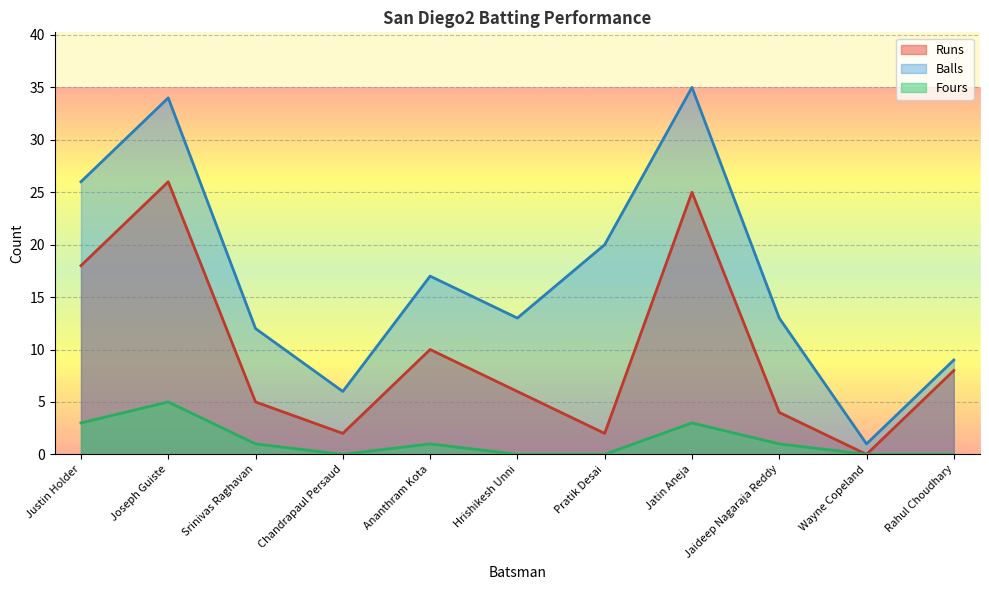

Rank the series by their average value, from lowest to highest.

Fours, Runs, Balls